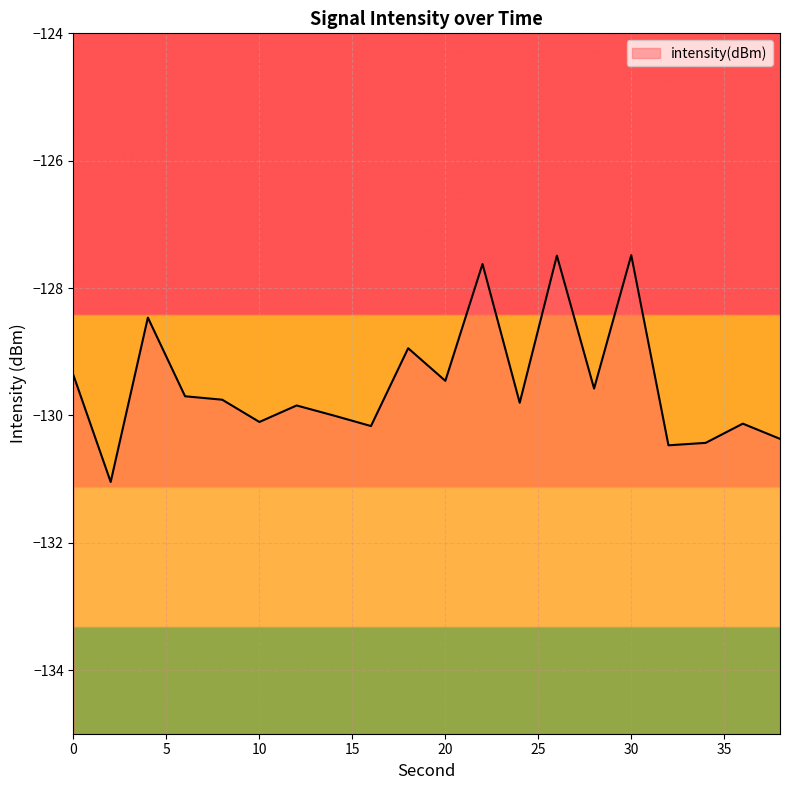

Which category has the highest value across all series?

30